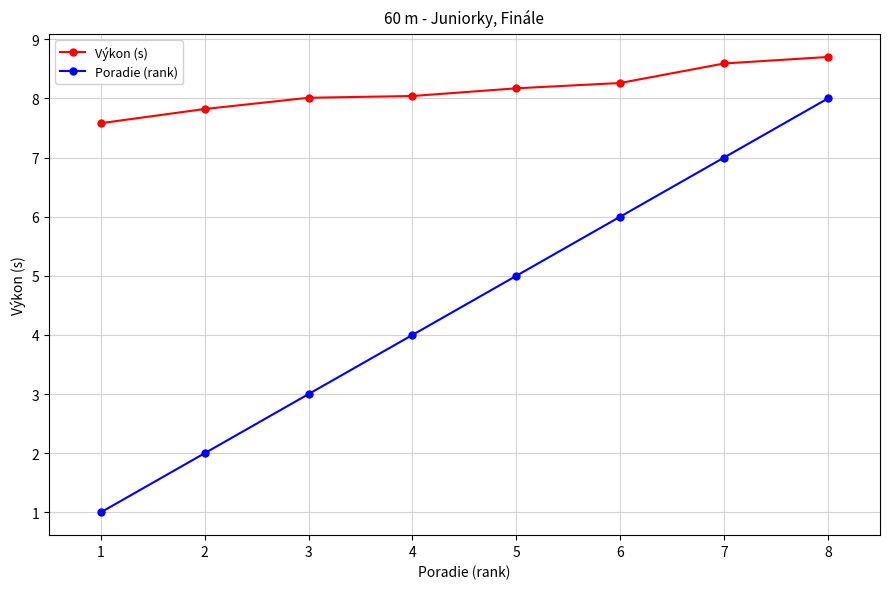

What is the total value across all series at 5?

13.2